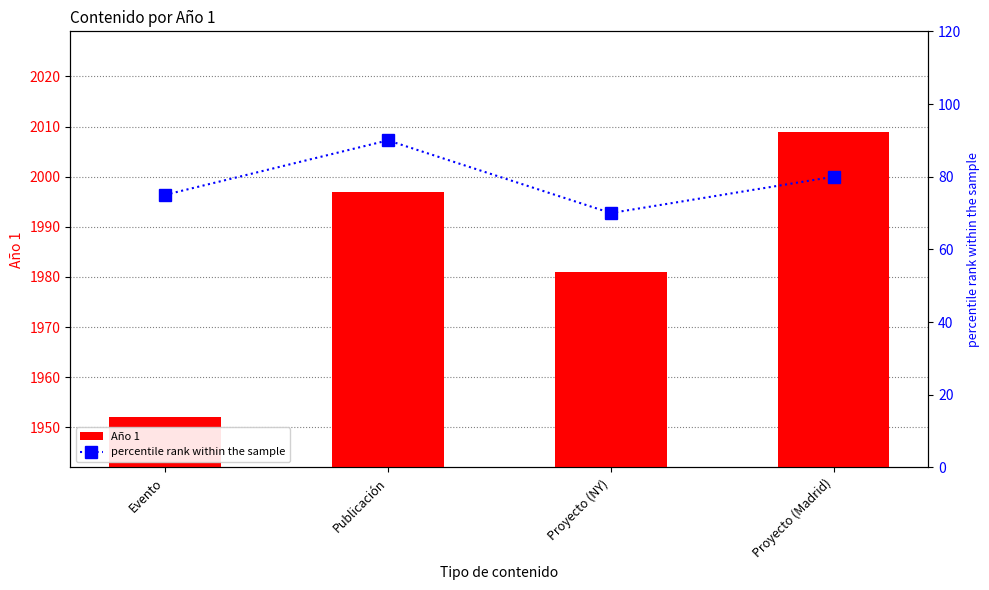

List the series in order of their overall mean, lowest first.

percentile rank within the sample, Año 1